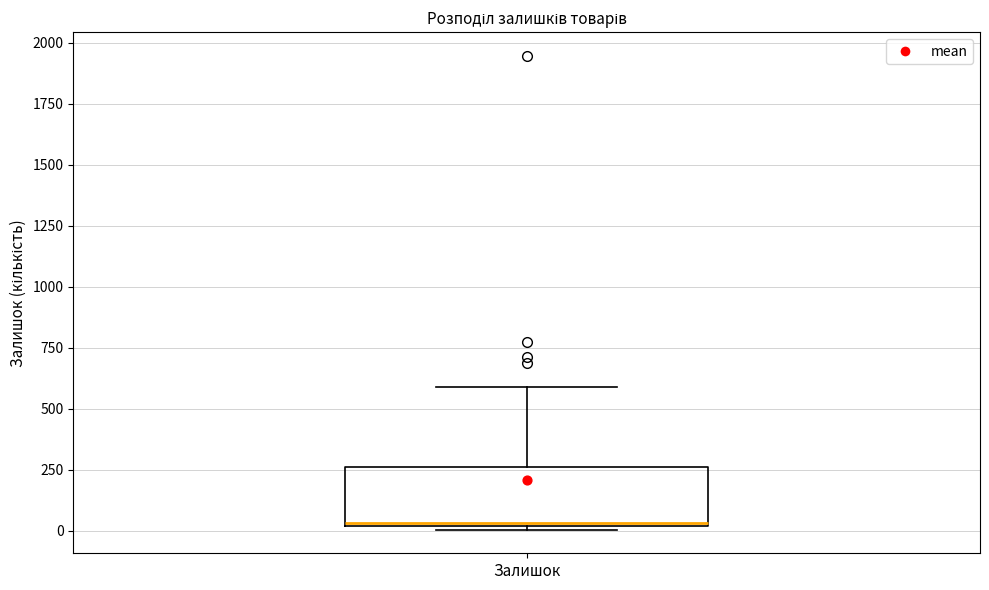

Where is the upper edge of the box for Залишок on the y-axis? The values are not printed on the chart, so give them approximately, as read against the axis.

250